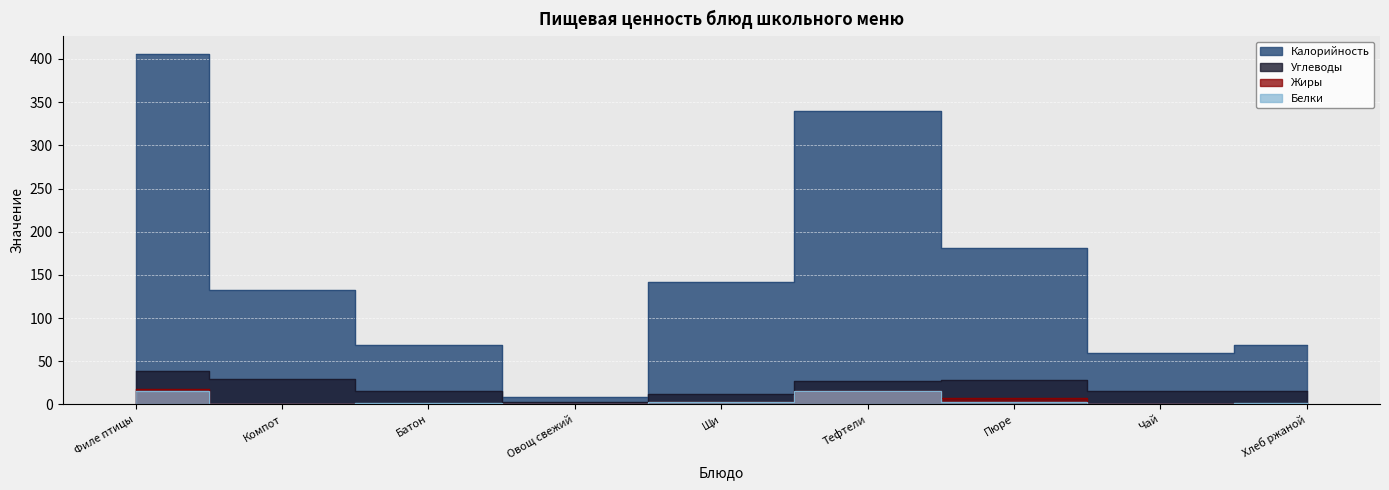

True or false: Белки and Калорийность cross at least once.

False